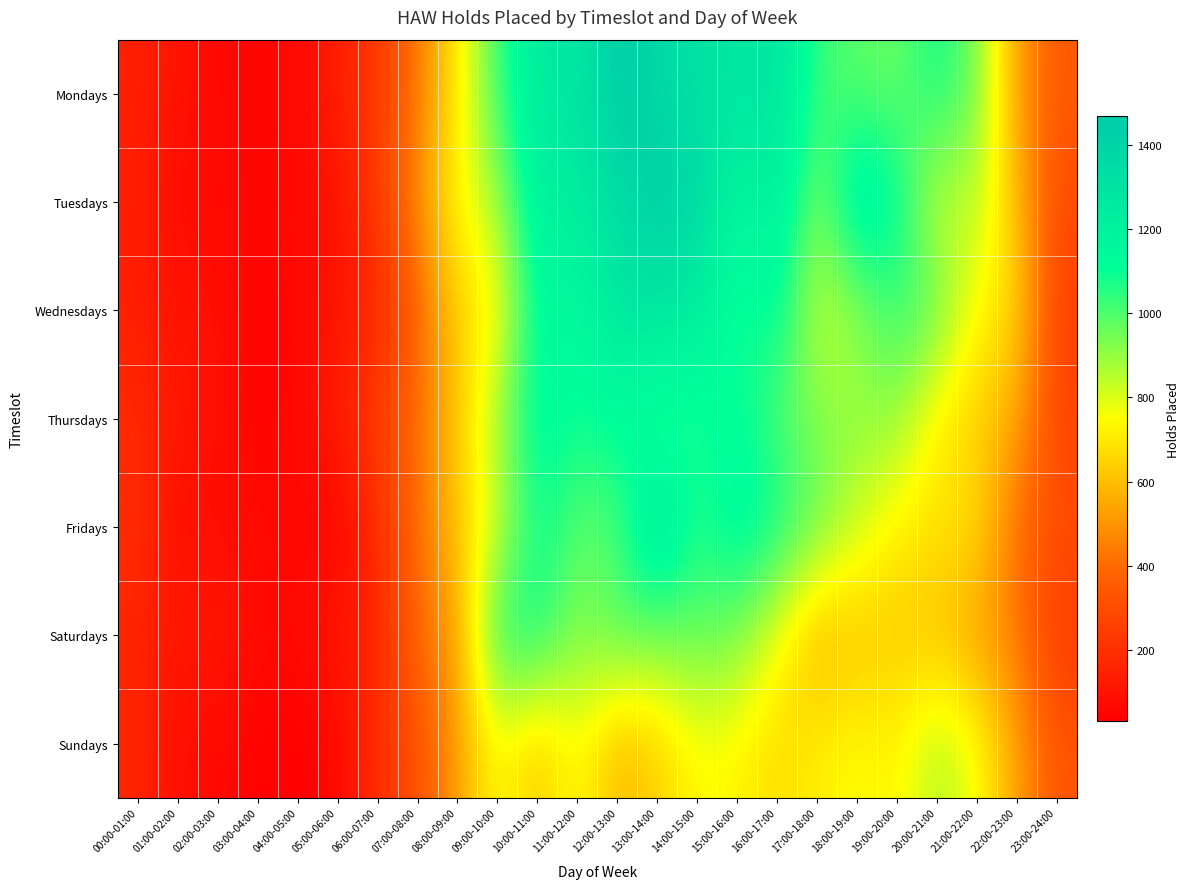

At which category is the sum across all series the highest?

13:00-14:00